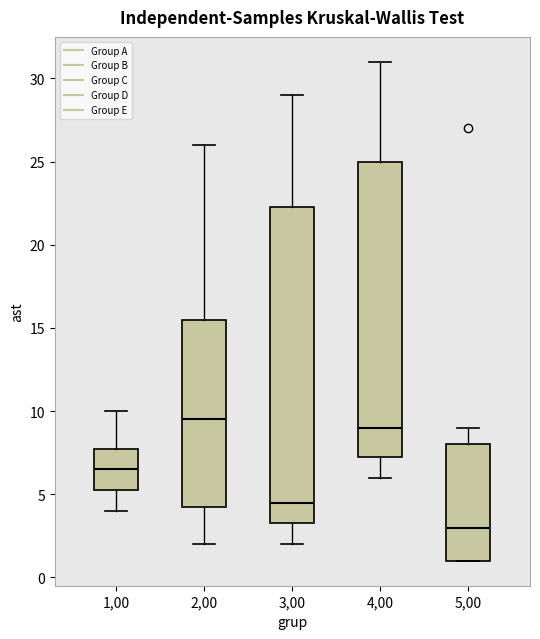

Comparing the boxes themselves (not the whiskers), which one is the tallest?

3,00